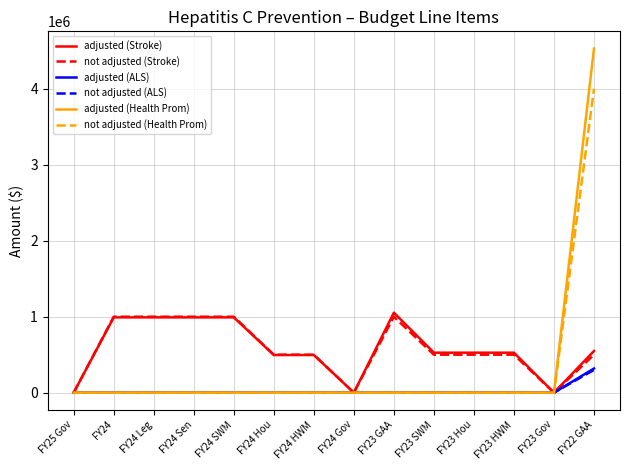

At which label does adjusted (Stroke) reach its peak?

FY23 GAA